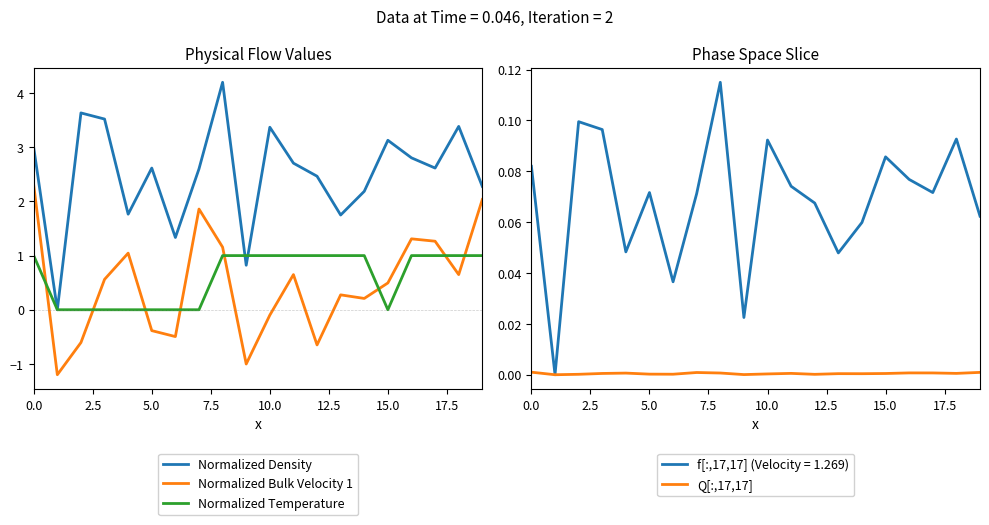

What are all the series names shown in the legend?

Normalized Density, Normalized Bulk Velocity 1, Normalized Temperature, Q[:,17,17]